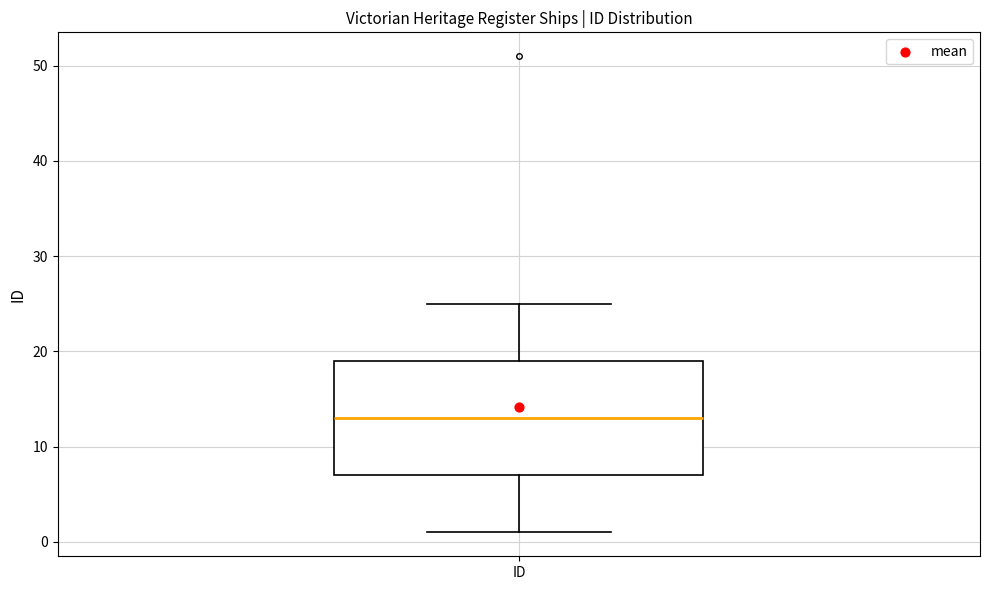

Where does the upper whisker of the box for ID end on the y-axis? The values are not printed on the chart, so give them approximately, as read against the axis.

25